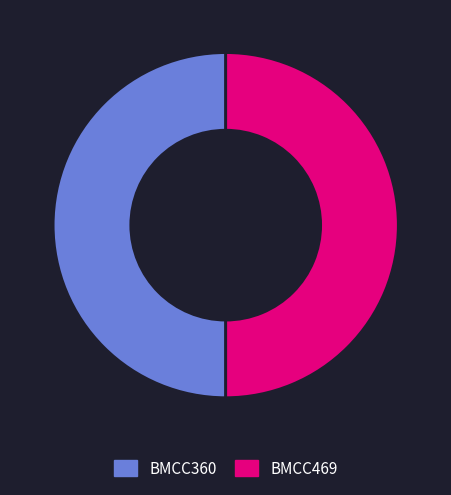

What is the ratio of the value at BMCC469 to the value at BMCC360?

1.0